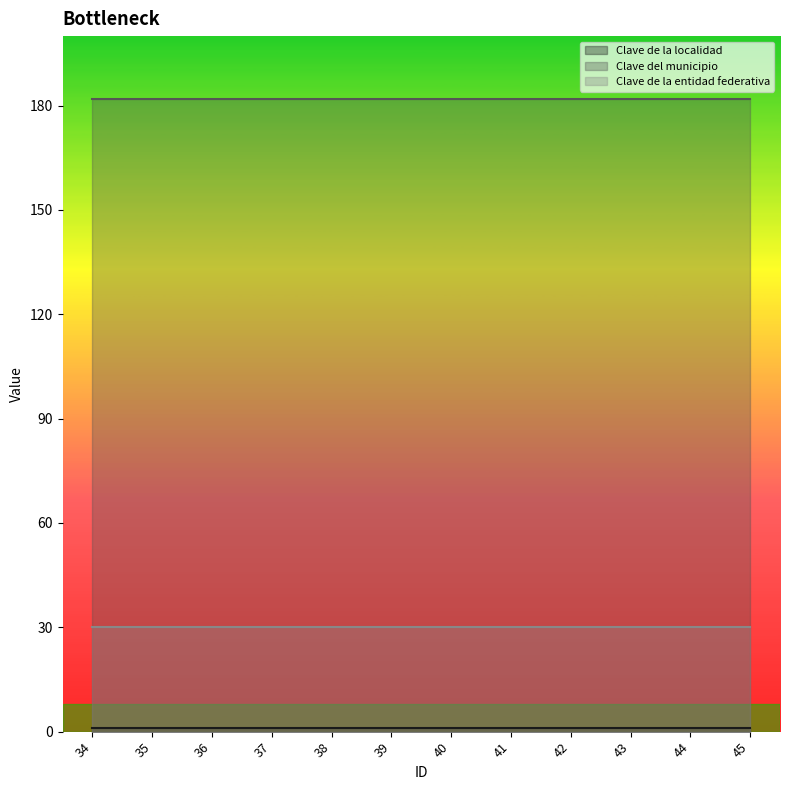

Where is Clave de la entidad federativa nearest to the value 30?

34